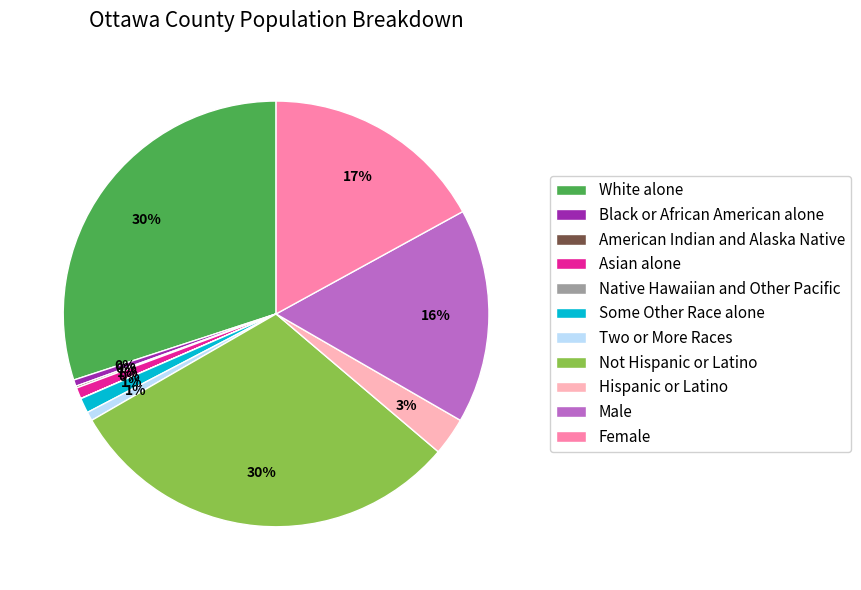

To the nearest percent, what percentage of the pie is Asian alone?

1%